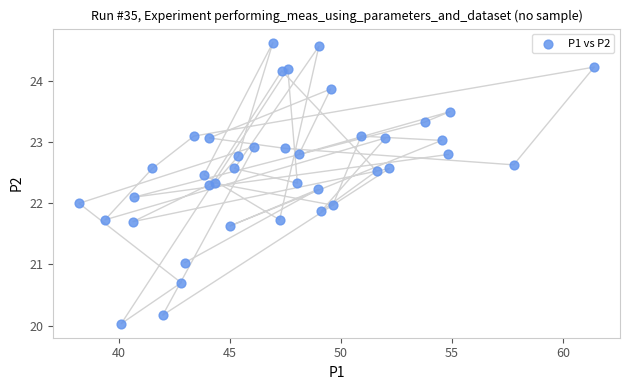

What is the range of Y values (max minus min)?

4.6